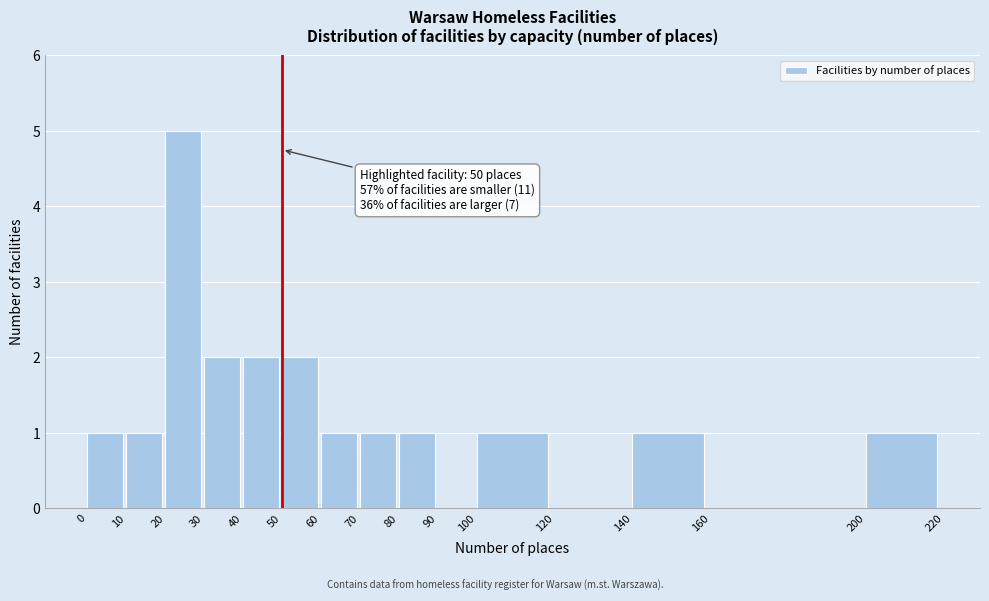

Which range on the x-axis has the tallest bar?

20 to 30